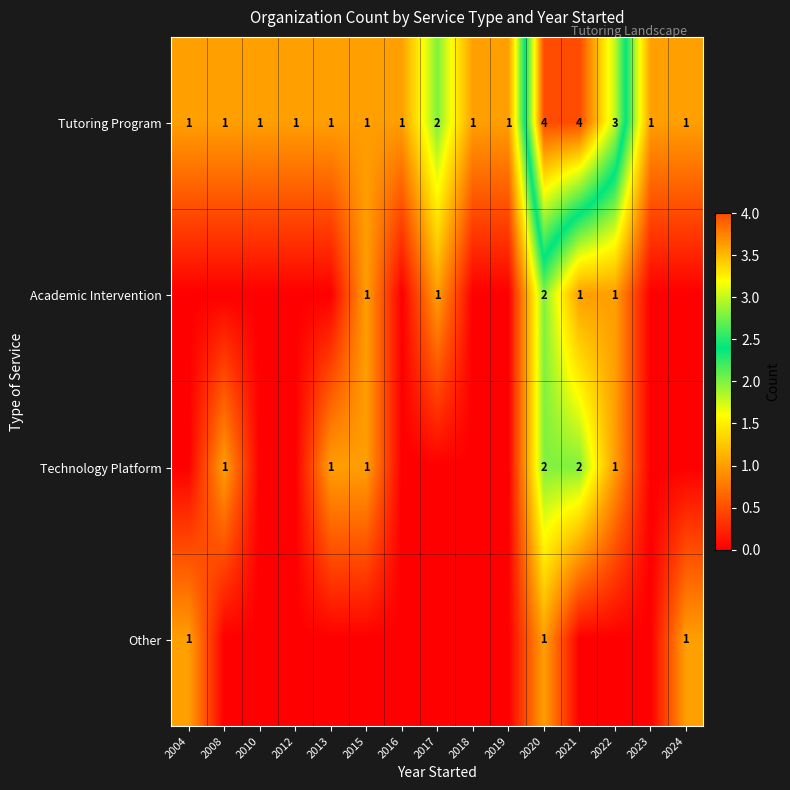

True or false: Tutoring Program has a value of 1 at 2023.

True